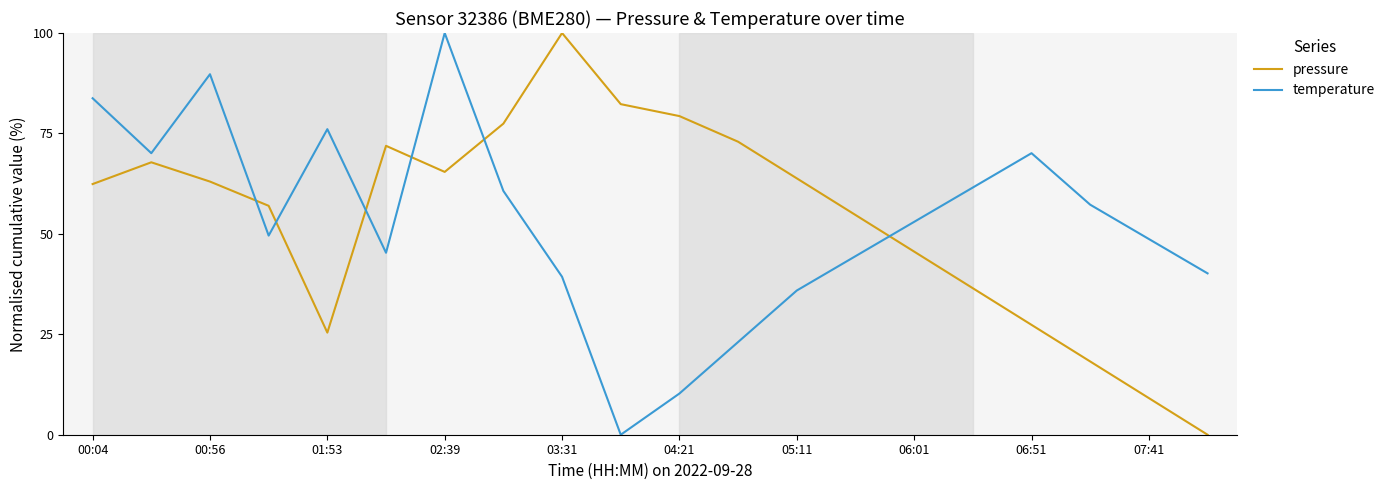

Does the chart have visible grid lines?

No